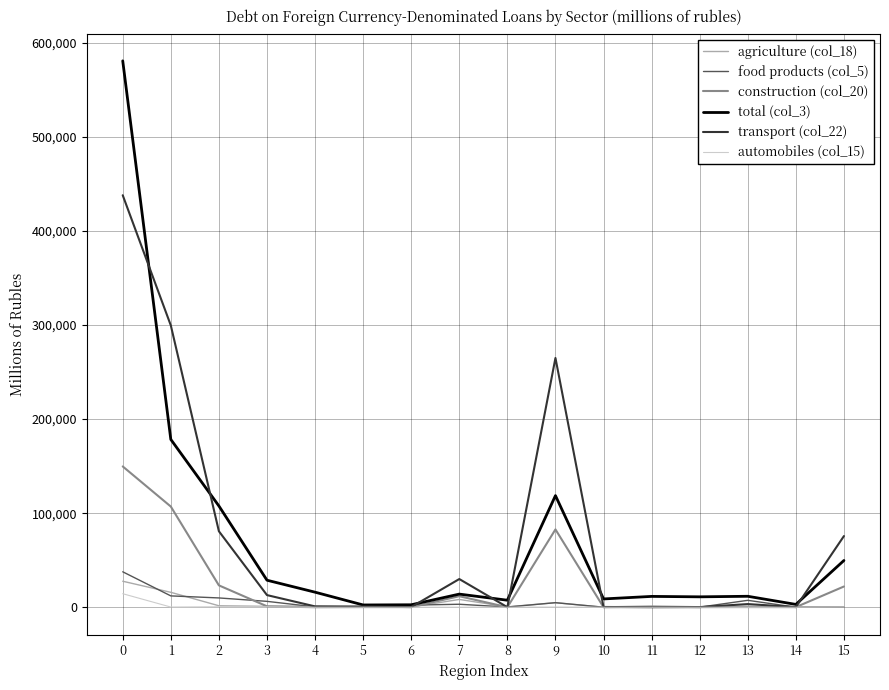

Between 7 and 15, which series saw the biggest shift?

transport (col_22)